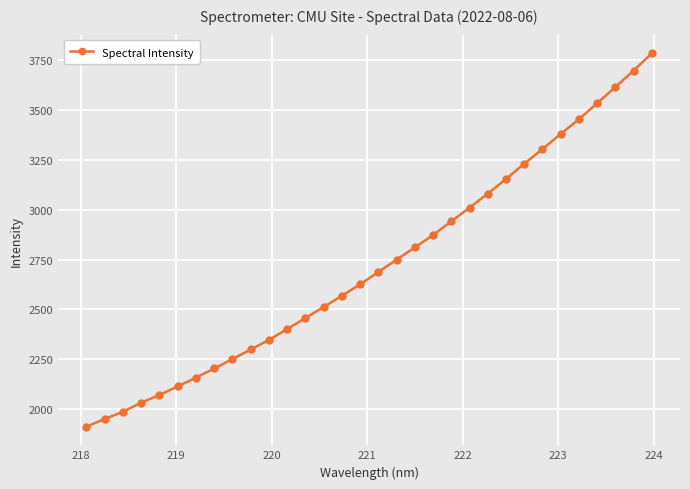

Is this an area chart (filled region under the line)?

No